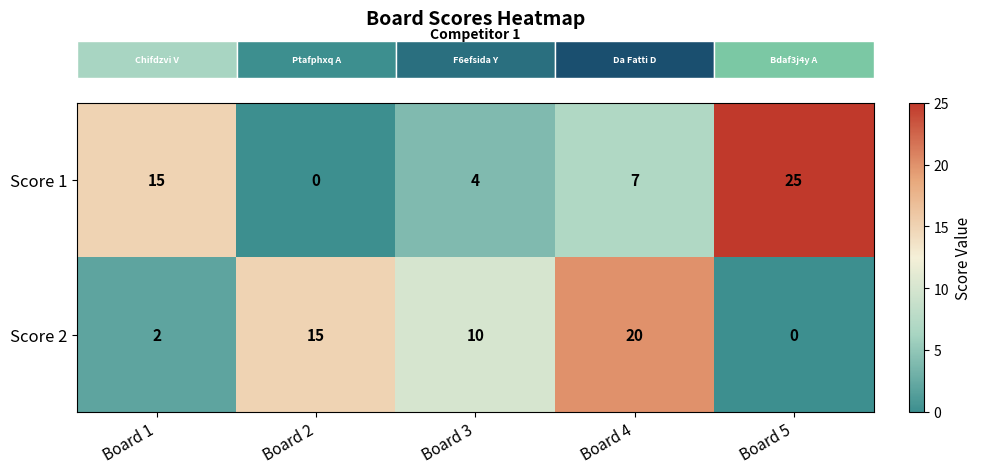

At which label does Score 1 first exceed 7?

Board 1